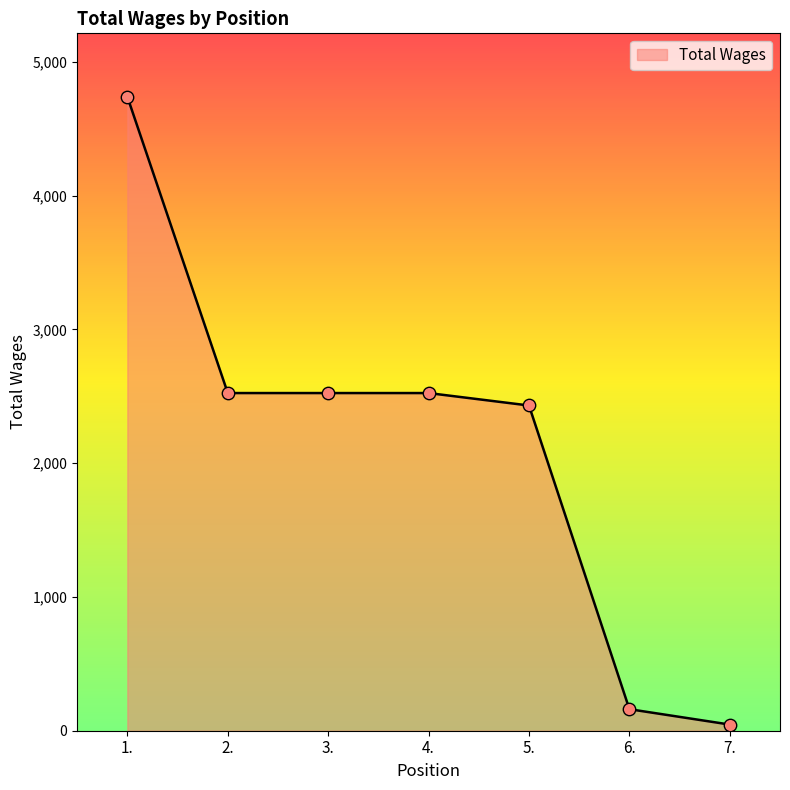

What is the change in value from 1. to 2.?

-2215